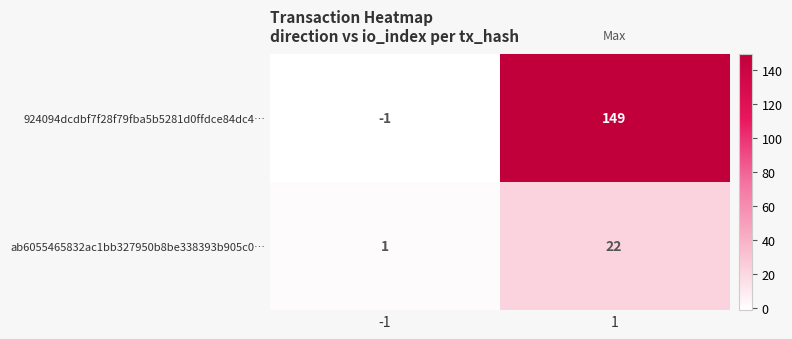

What is the difference between the maximum and minimum values in the 924094dcdbf7f28f79fba5b5281d0ffdce84dc4… series?

150